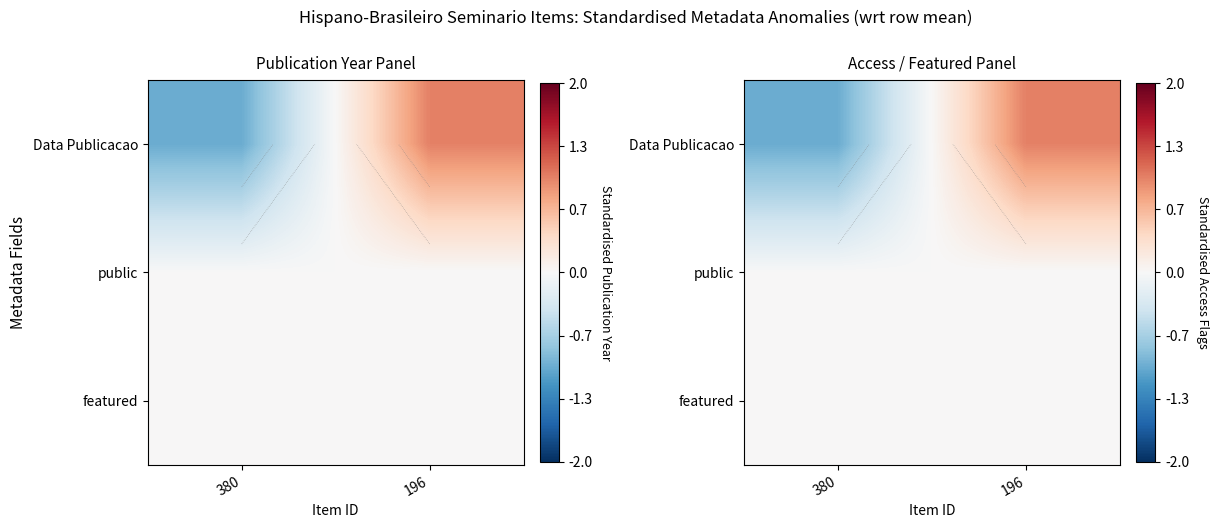

At how many categories does at least one series exceed 0?

1